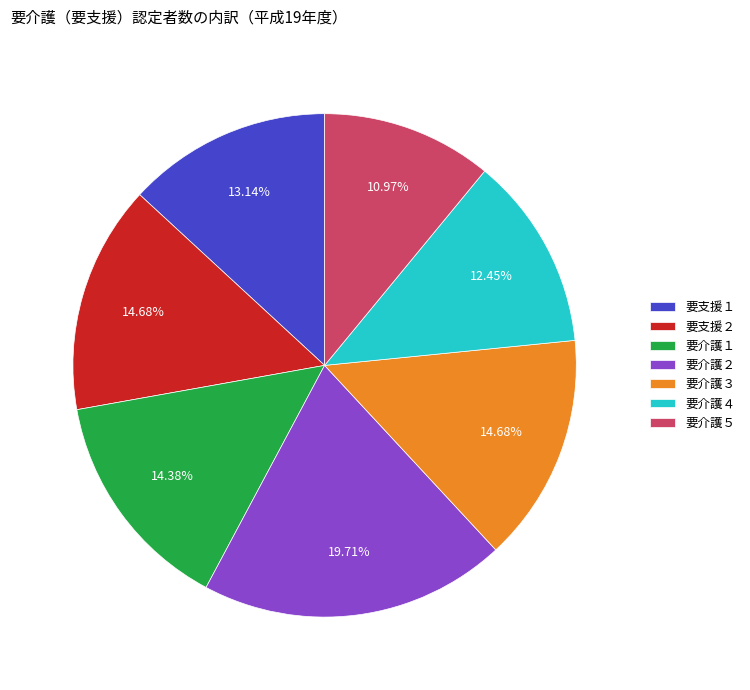

Which slice is the largest?

要介護２